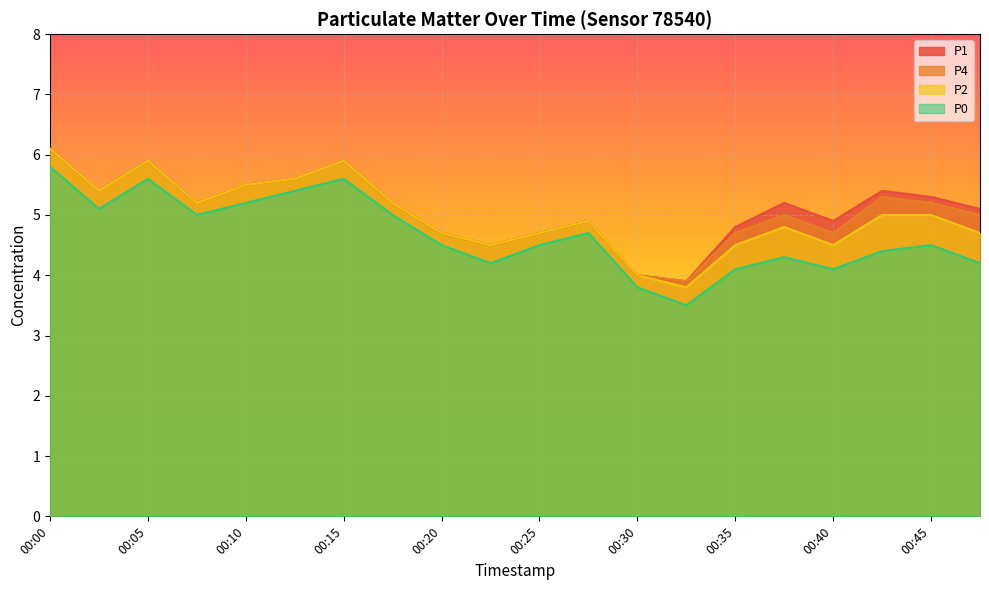

What is the sum of all P0 values?

93.5